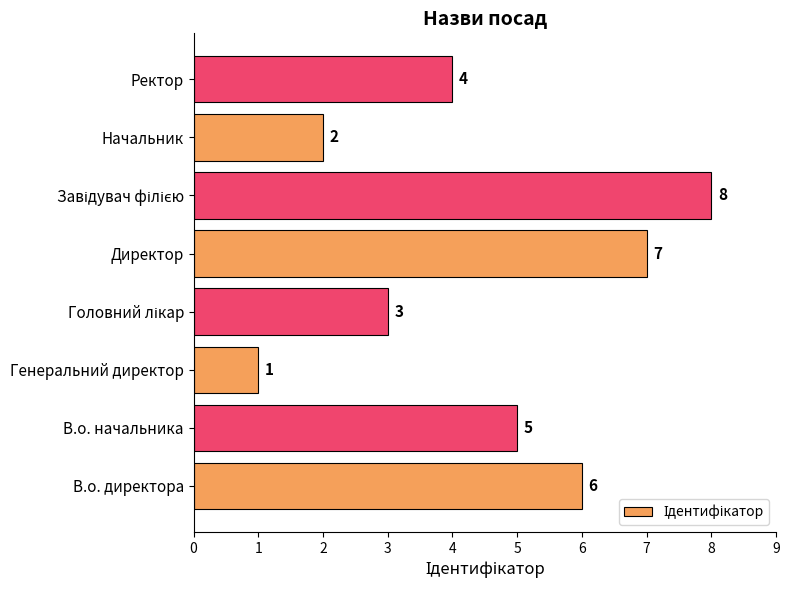

Is it true that the value at В.о. начальника is 2?

False